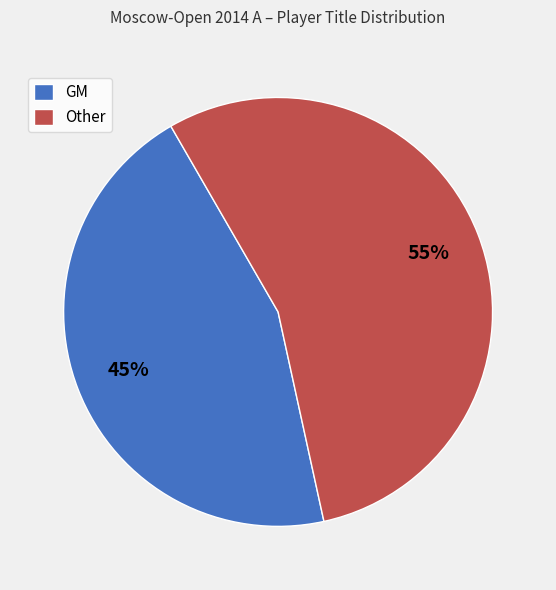

Which slice represents more than half of the pie?

Other